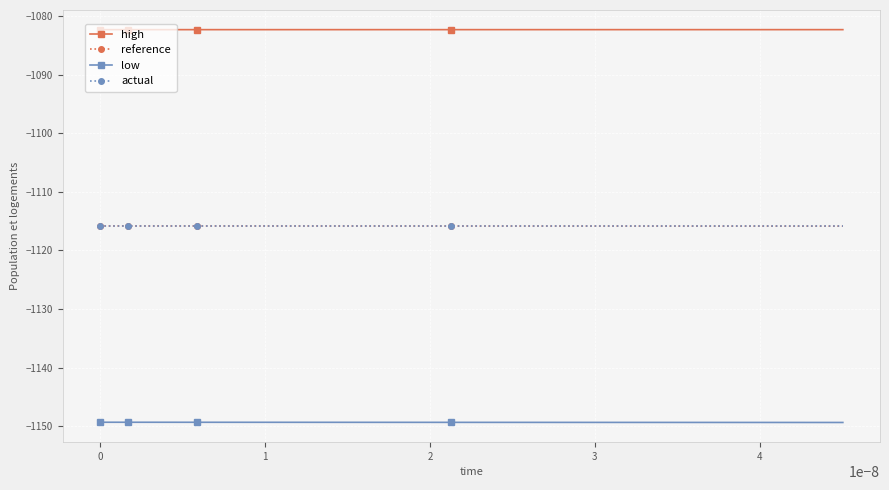

Which series has the largest total across all categories?

high